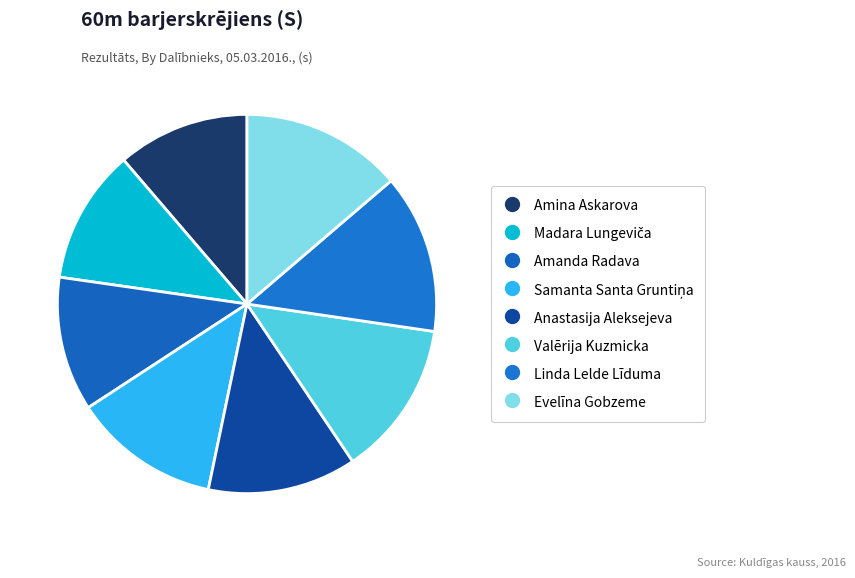

To the nearest percent, what is the difference between the Amanda Radava and Valērija Kuzmicka slice percentages?

2%